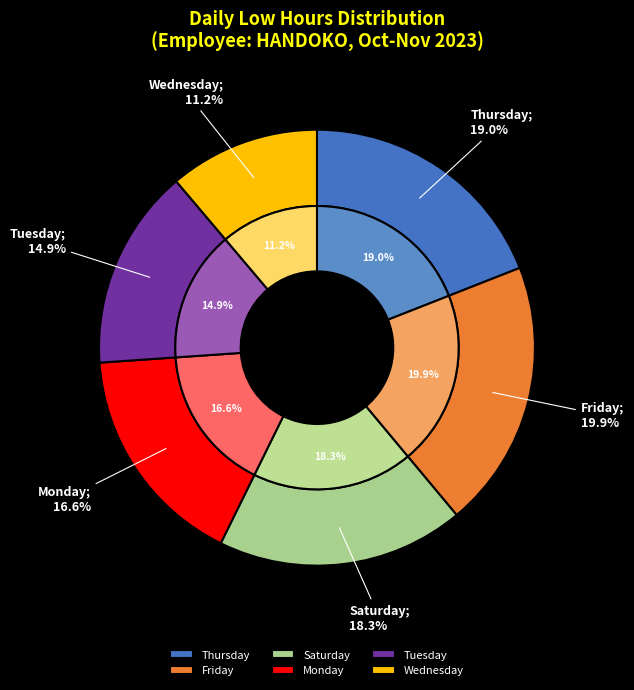

Is there any slice that represents more than half of the pie?

No